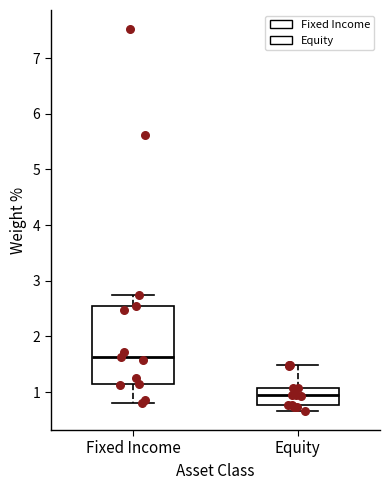

Which box has the lowest median line?

Equity